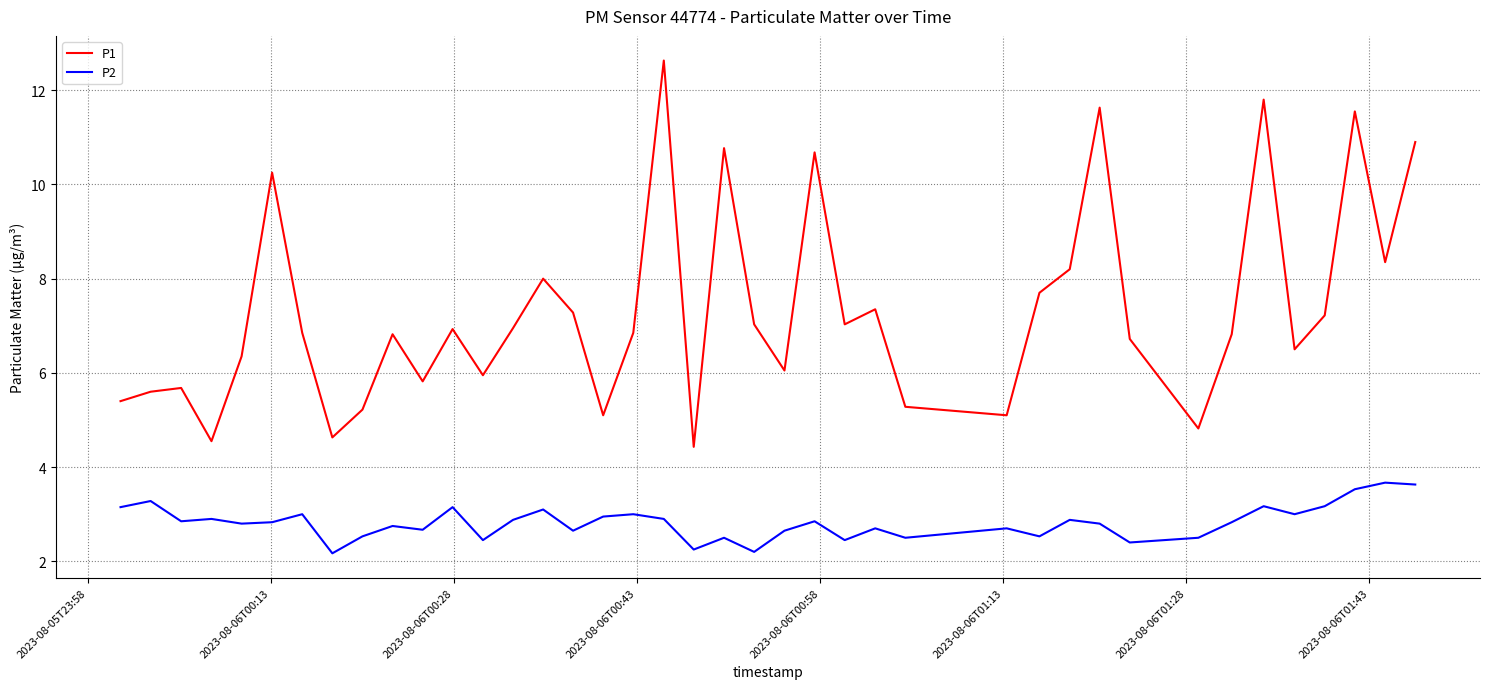

True or false: P1 and P2 intersect in this chart.

False